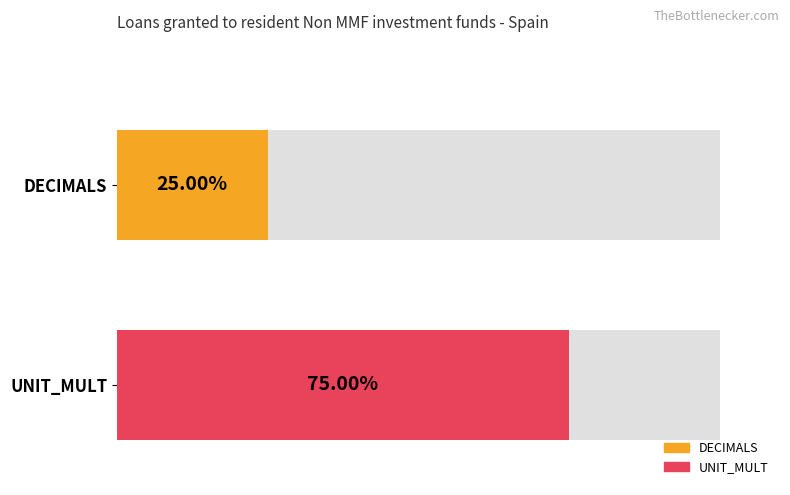

Which series has the largest range (max minus min)?

DECIMALS